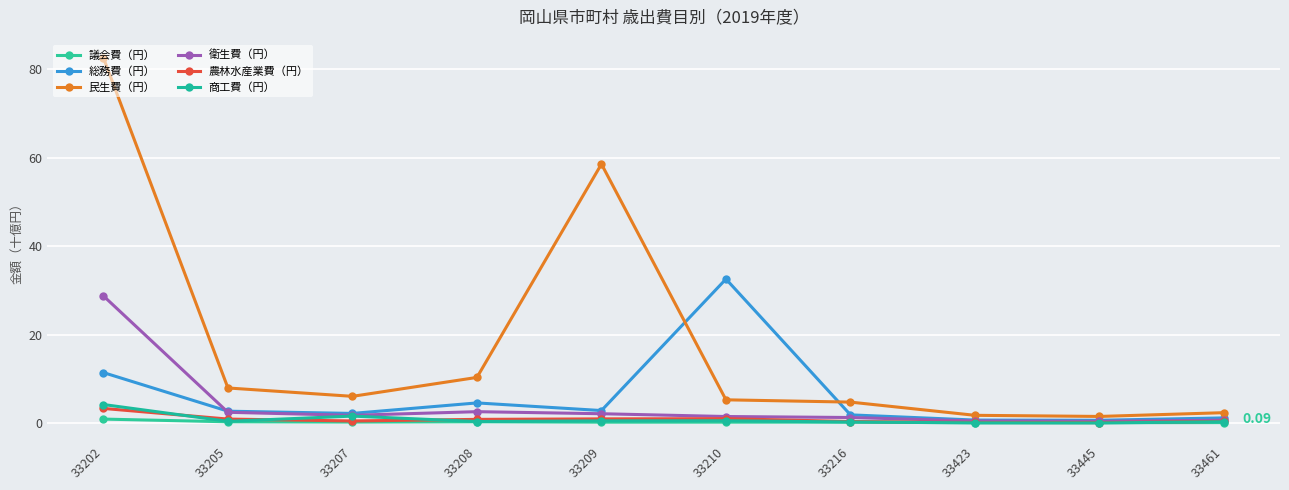

Which series changed the most between 33423 and 33445?

民生費（円）